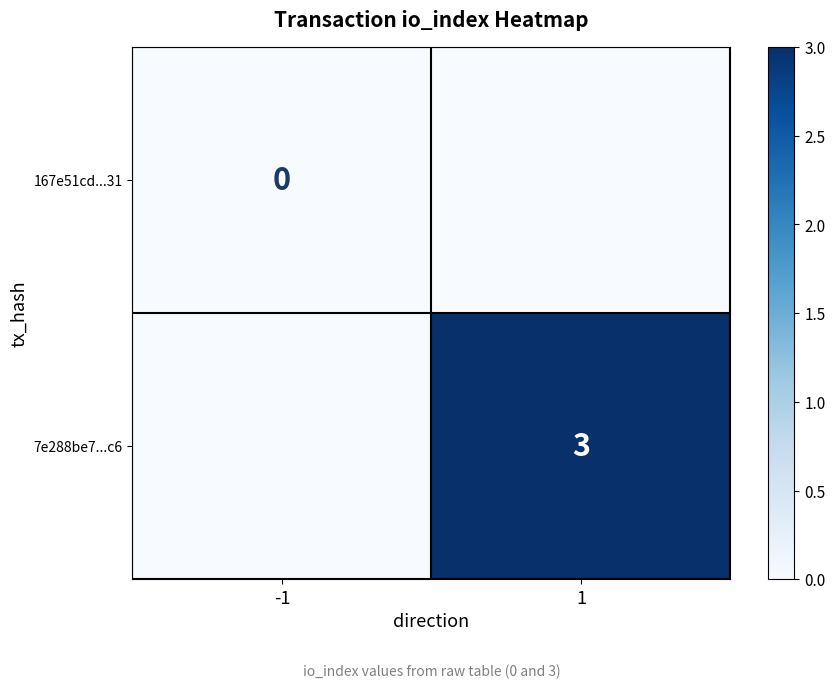

True or false: 7e288be7...c6 has a value of 5 at 1.

False